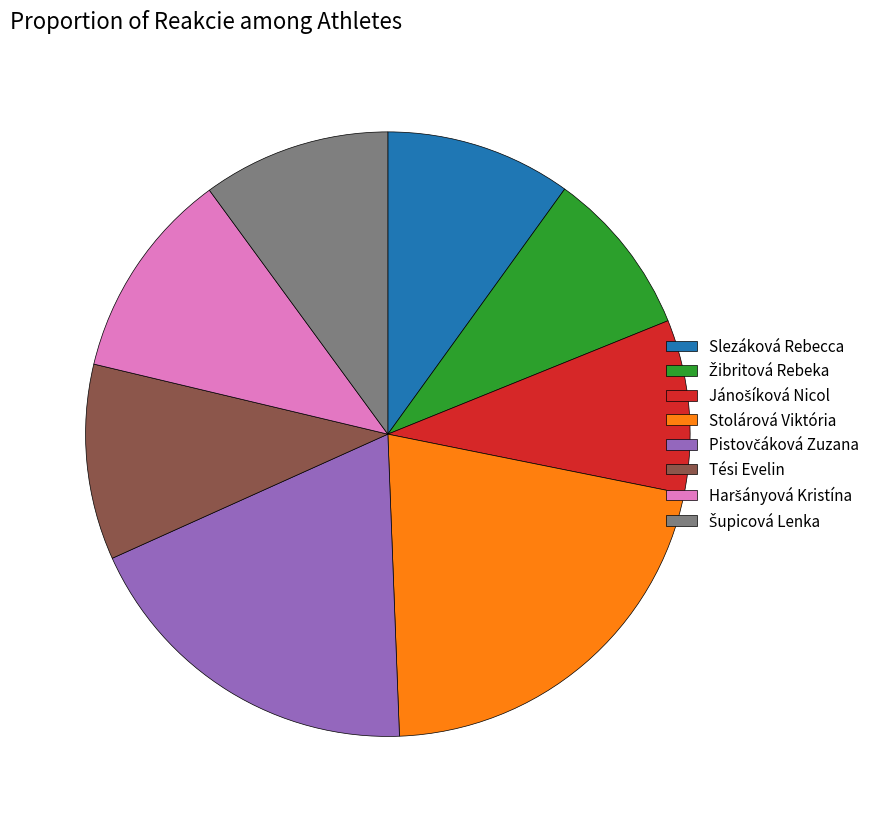

Does Tési Evelin account for over 50% of the chart?

No